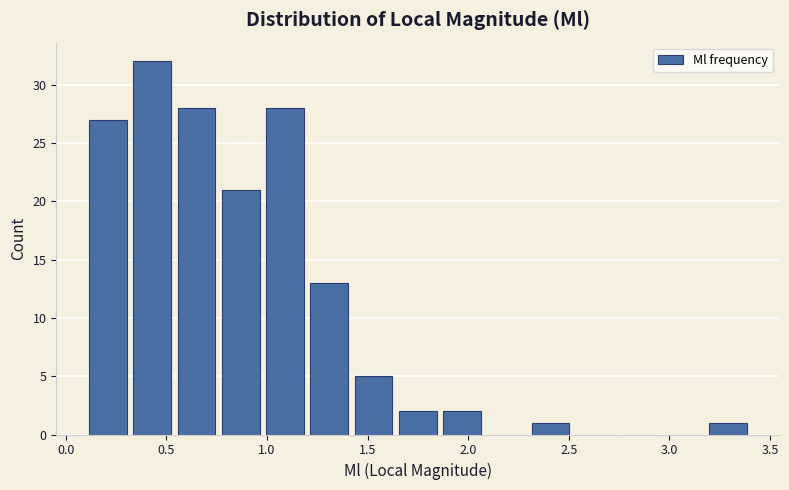

Over which range of the x-axis is the bar tallest?

0.32 to 0.54